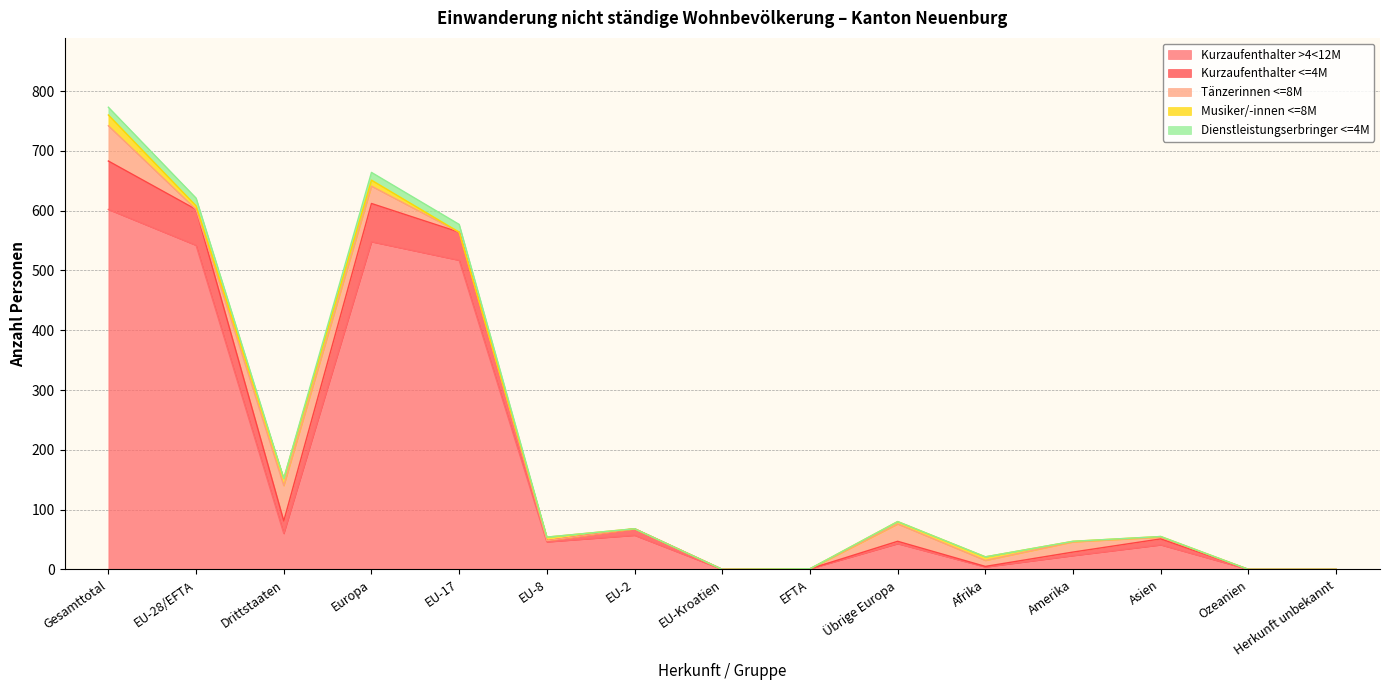

At which category is the sum across all series the highest?

Gesamttotal